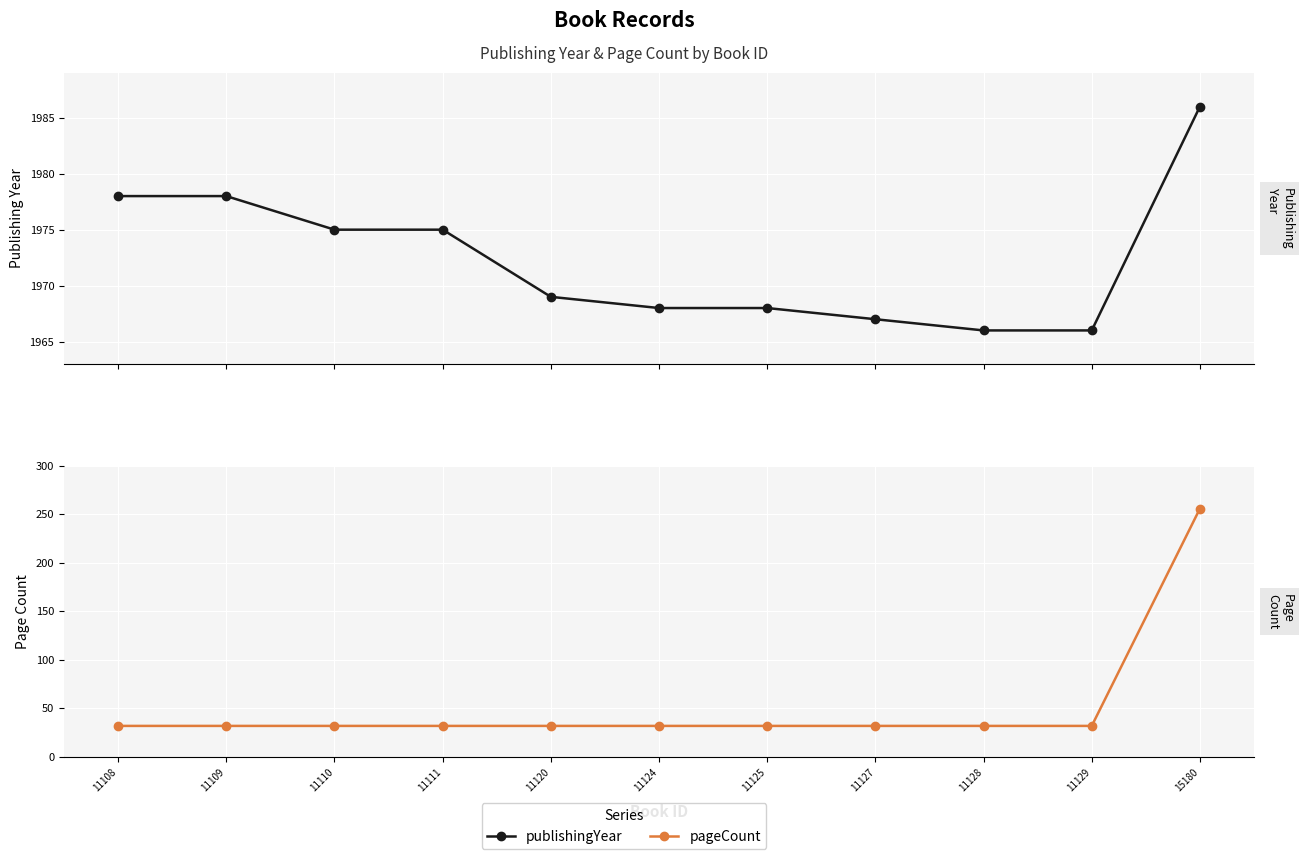

What is the average value of the publishingYear series?

1972